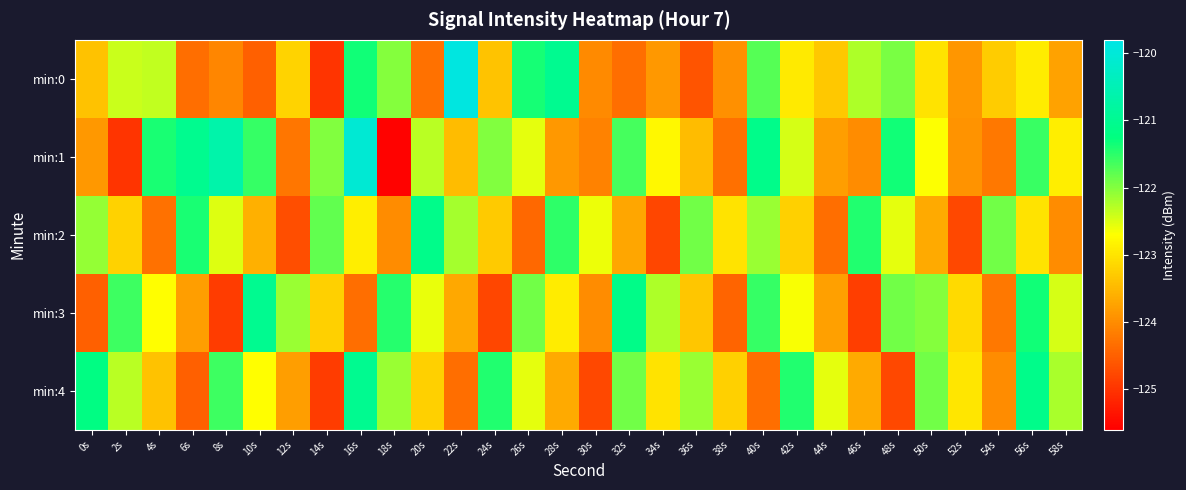

Which series has the largest range (max minus min)?

min:1